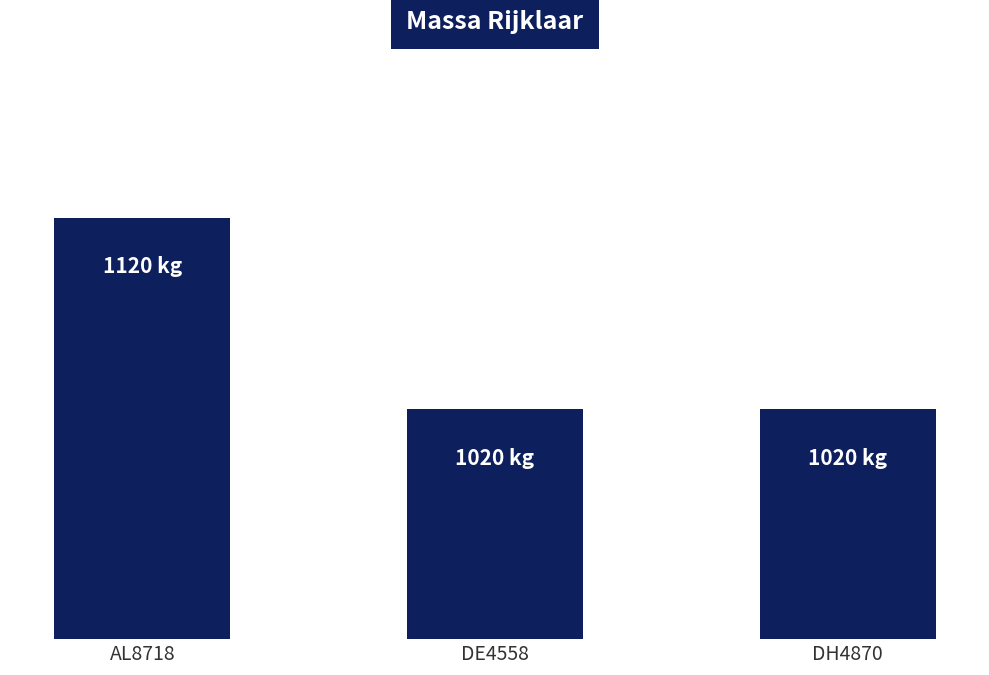

Reading left to right, extract all data points from this chart.

AL8718=1120	DE4558=1020	DH4870=1020